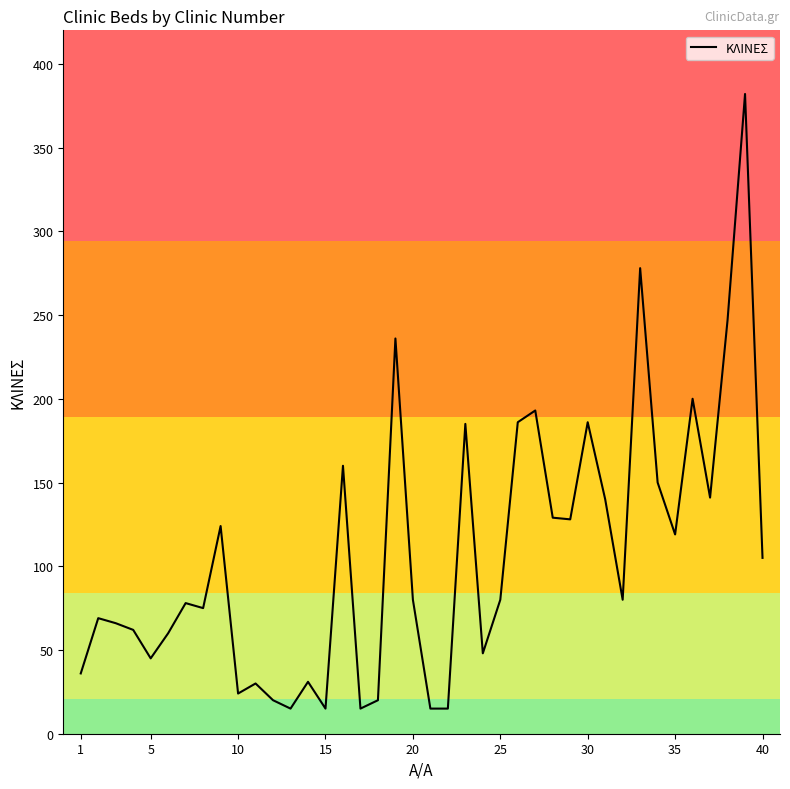

What is the greatest value displayed?

382